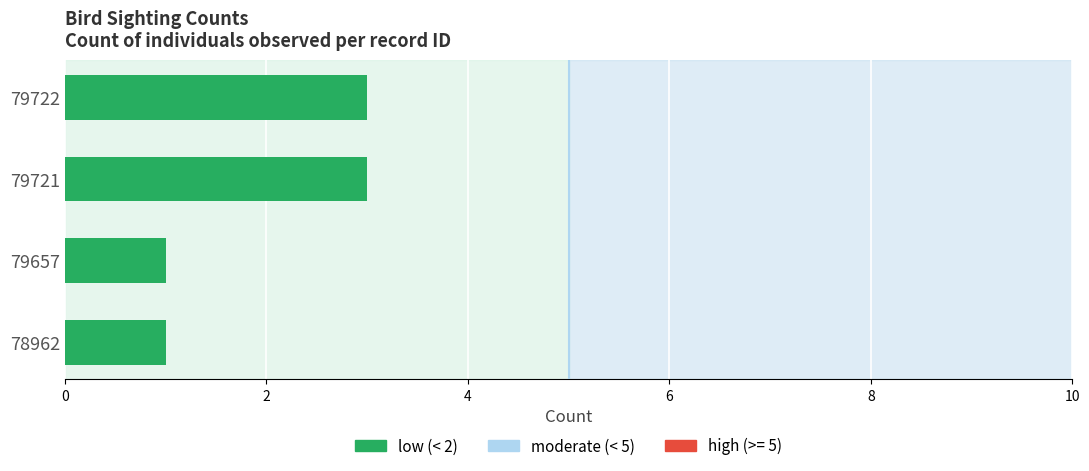

Reading bottom to top, extract all data points from this chart.

78962=1	79657=1	79721=3	79722=3